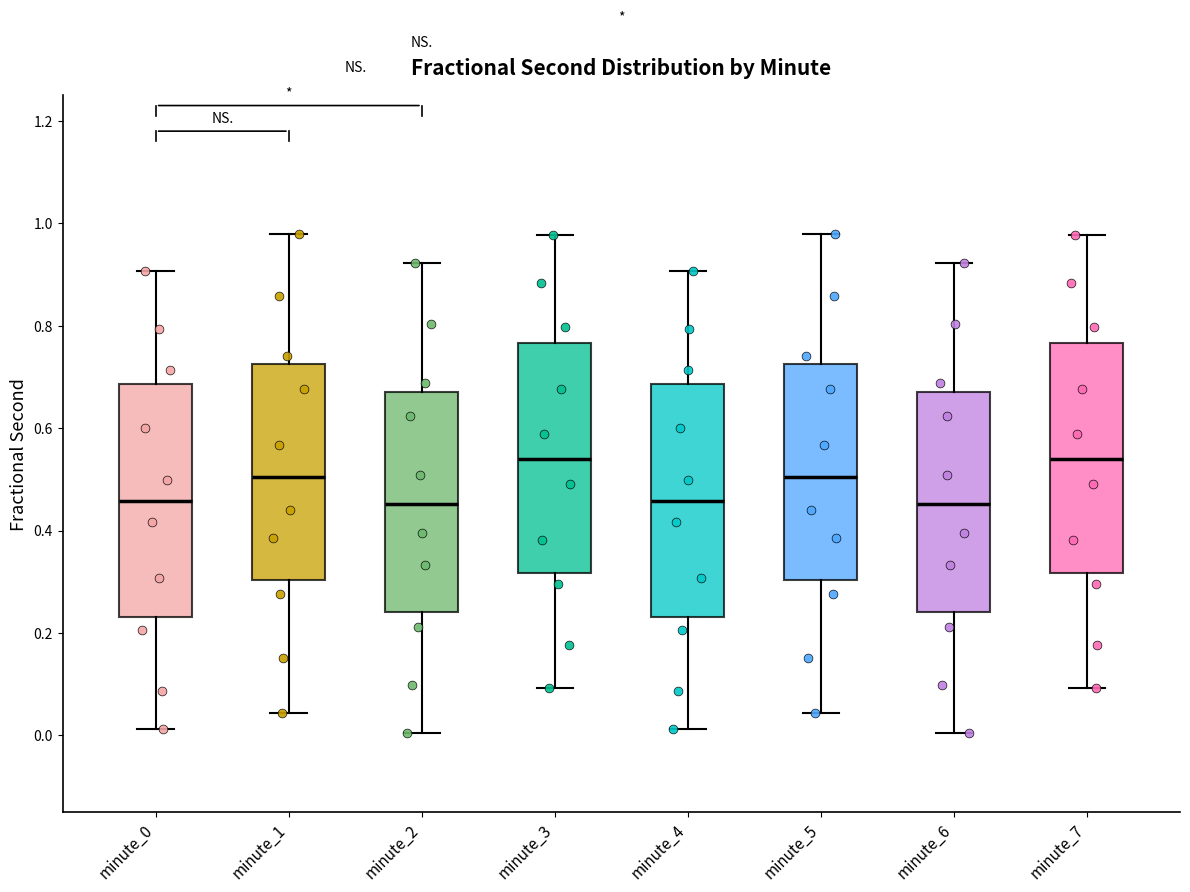

Reading left to right, read every box against the y-axis: the position of its median line, the range the box covers, and the ends of its whiskers. The values are not printed on the chart, so give them approximately, as read against the axis.

minute_0: median 0.46, box 0.24 to 0.68, whiskers 0.02 to 0.90
minute_1: median 0.50, box 0.30 to 0.72, whiskers 0.04 to 0.98
minute_2: median 0.46, box 0.24 to 0.68, whiskers 0.00 to 0.92
minute_3: median 0.54, box 0.32 to 0.76, whiskers 0.10 to 0.98
minute_4: median 0.46, box 0.24 to 0.68, whiskers 0.02 to 0.90
minute_5: median 0.50, box 0.30 to 0.72, whiskers 0.04 to 0.98
minute_6: median 0.46, box 0.24 to 0.68, whiskers 0.00 to 0.92
minute_7: median 0.54, box 0.32 to 0.76, whiskers 0.10 to 0.98